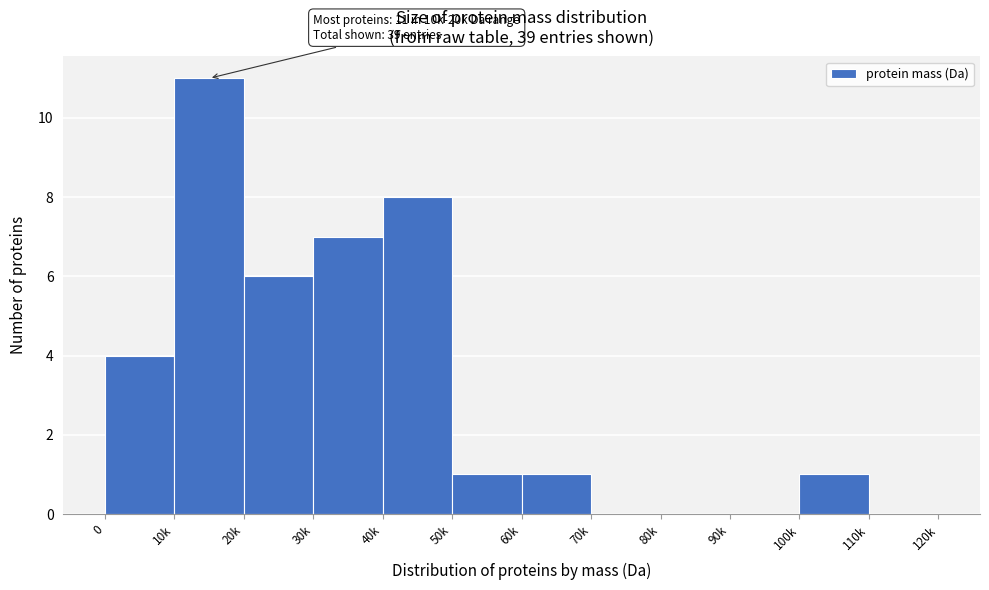

Reading left to right, transcribe all the data shown in this chart.

0=4	10k=11	20k=6	30k=7	40k=8	50k=1	60k=1	70k=0	80k=0	90k=0	100k=1	110k=0